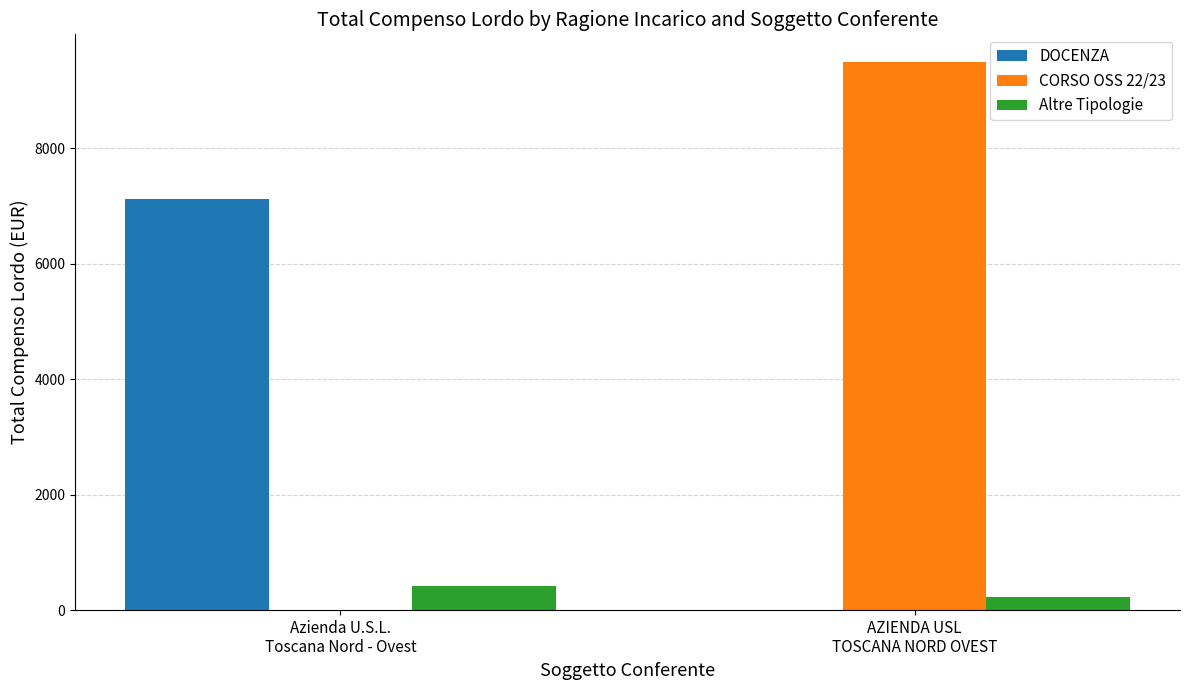

What are all the series names shown in the legend?

DOCENZA, CORSO OSS 22/23, Altre Tipologie